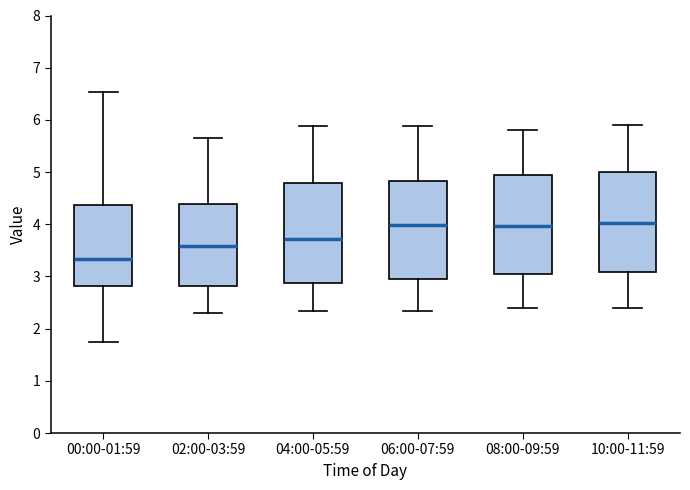

Where does the lower whisker of the box for 06:00-07:59 end on the y-axis? The values are not printed on the chart, so give them approximately, as read against the axis.

2.3